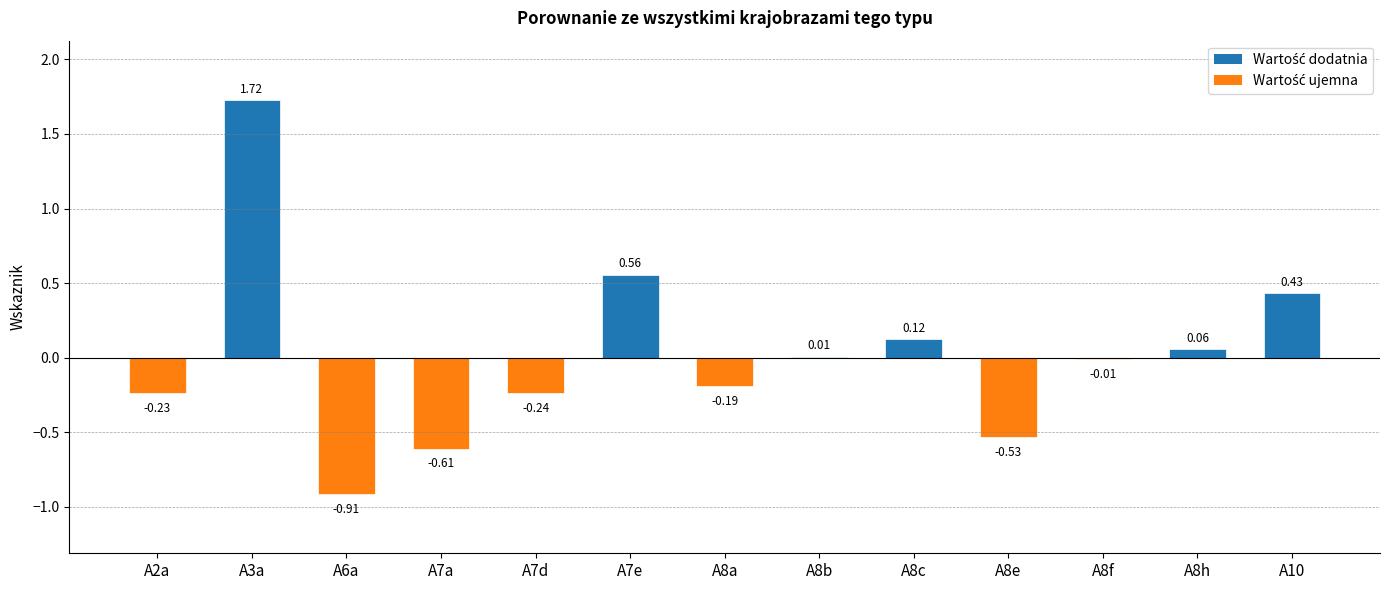

Between A8f and A7a, which is larger?

A8f